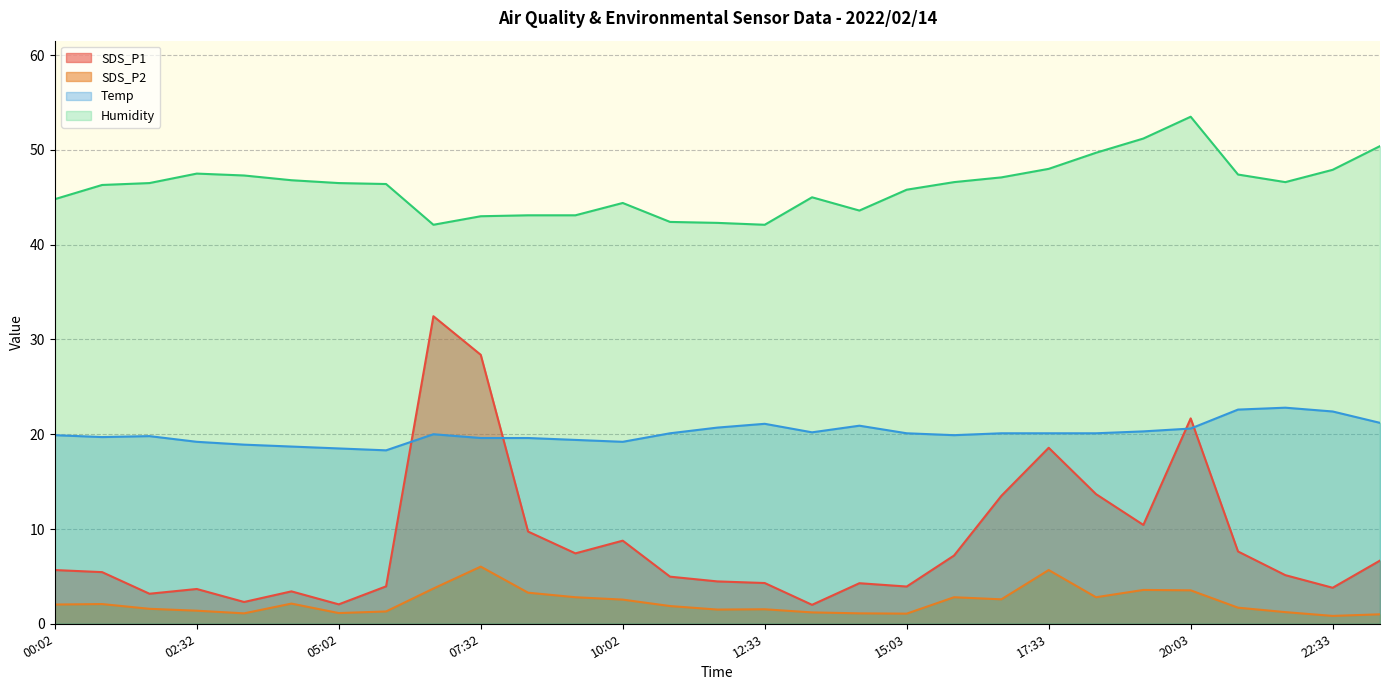

Where is the first local maximum for SDS_P1?

02:32